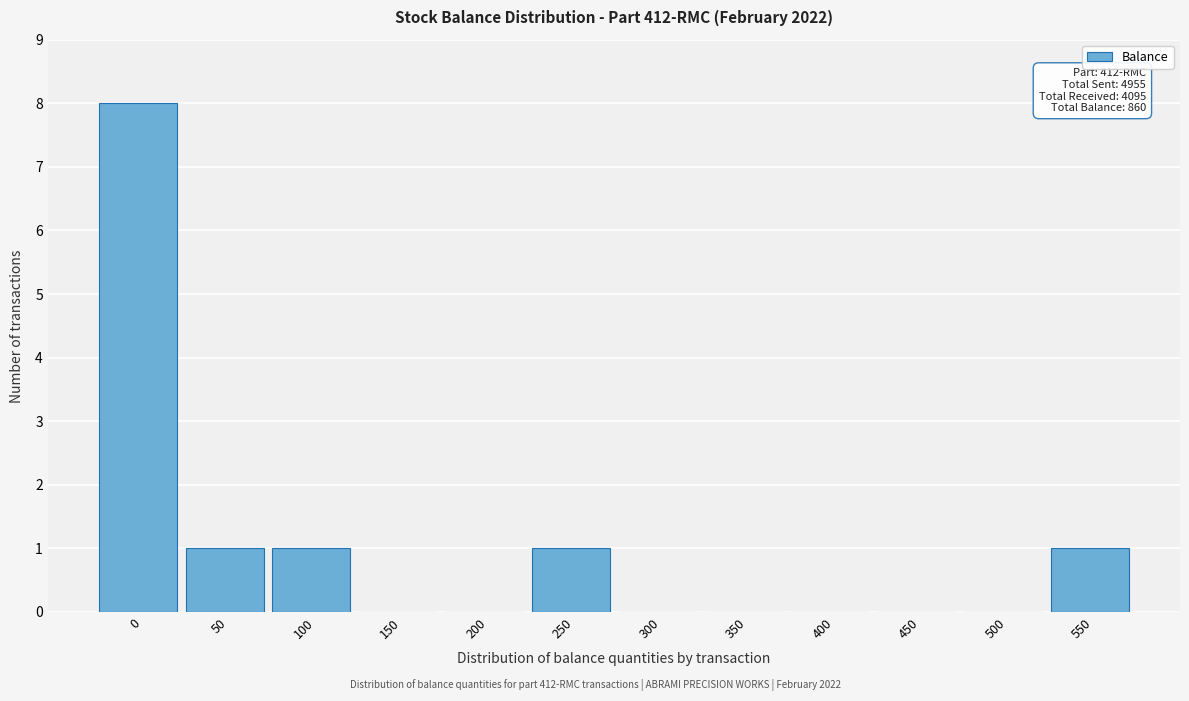

Reading left to right, transcribe all the data shown in this chart.

0=8	50=1	100=1	150=0	200=0	250=1	300=0	350=0	400=0	450=0	500=0	550=1